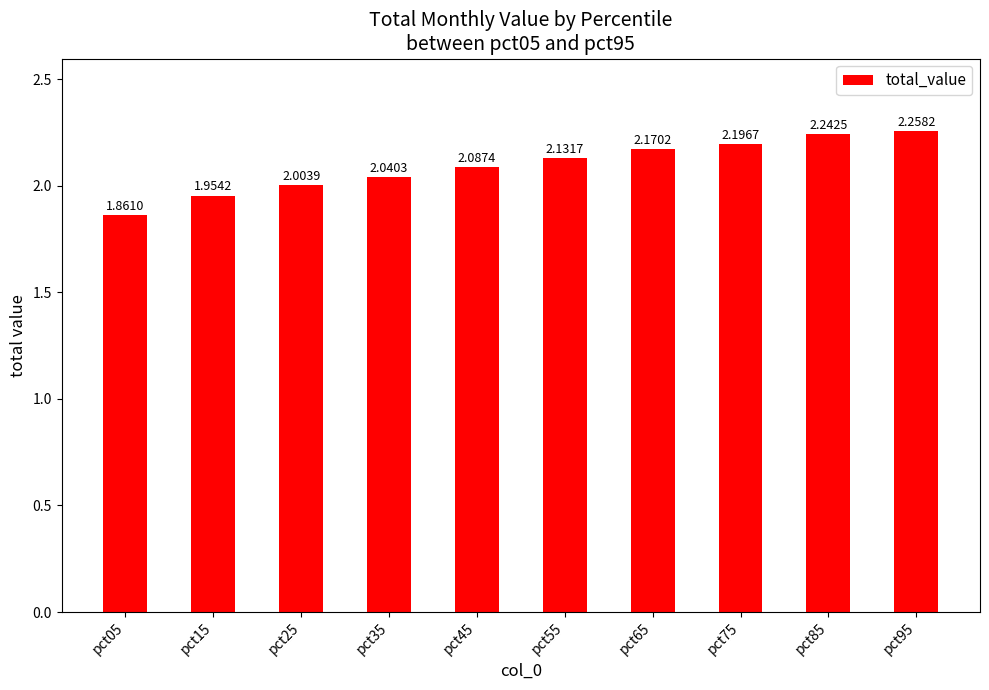

List the labels in order of value, largest first.

pct95, pct85, pct75, pct65, pct55, pct45, pct35, pct25, pct15, pct05